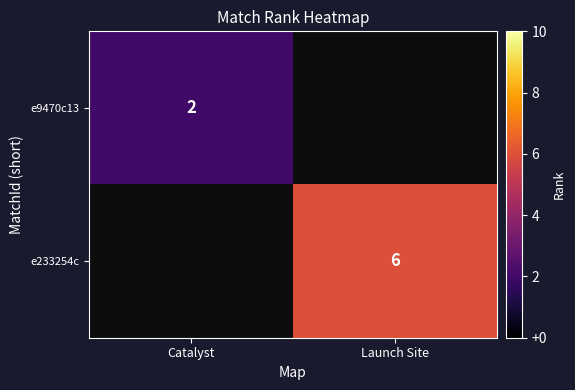

Is it true that e233254c equals 6 at Launch Site?

True